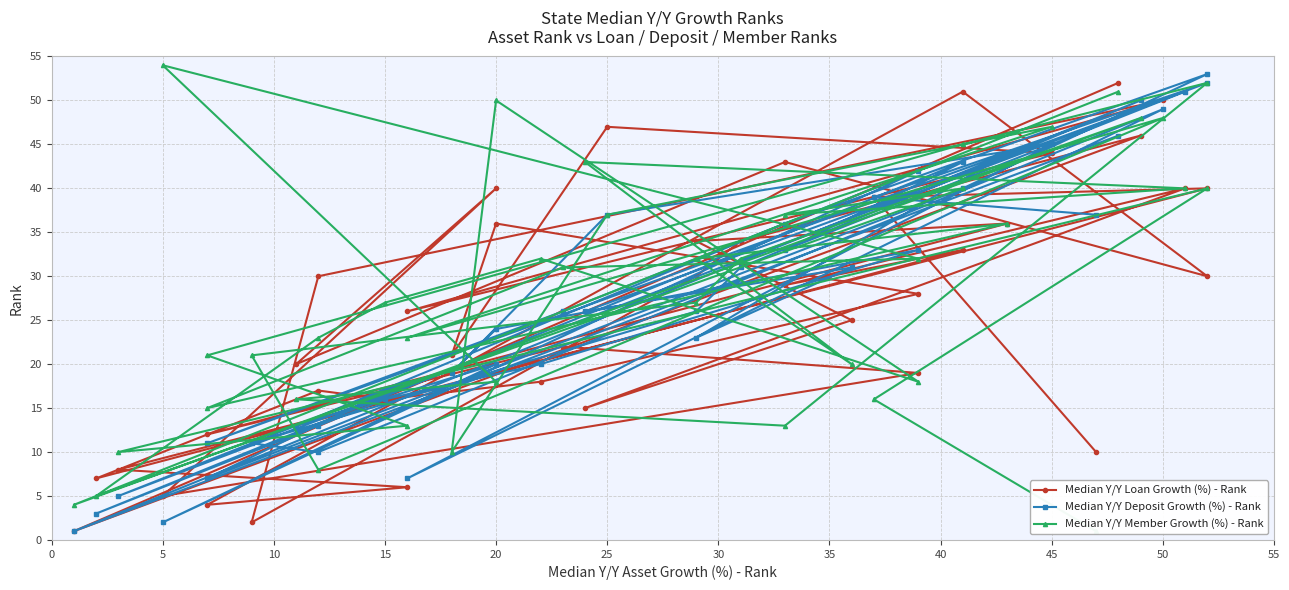

Does the chart display data point markers on the line(s)?

Yes